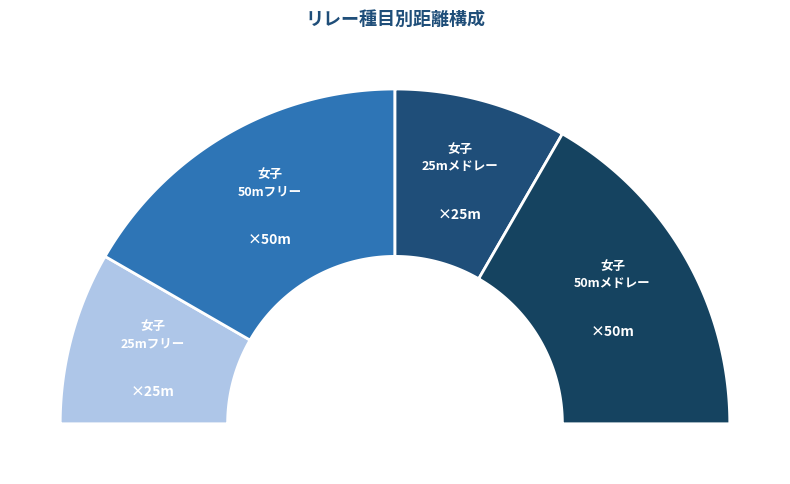

Count the number of slices in the pie.

4